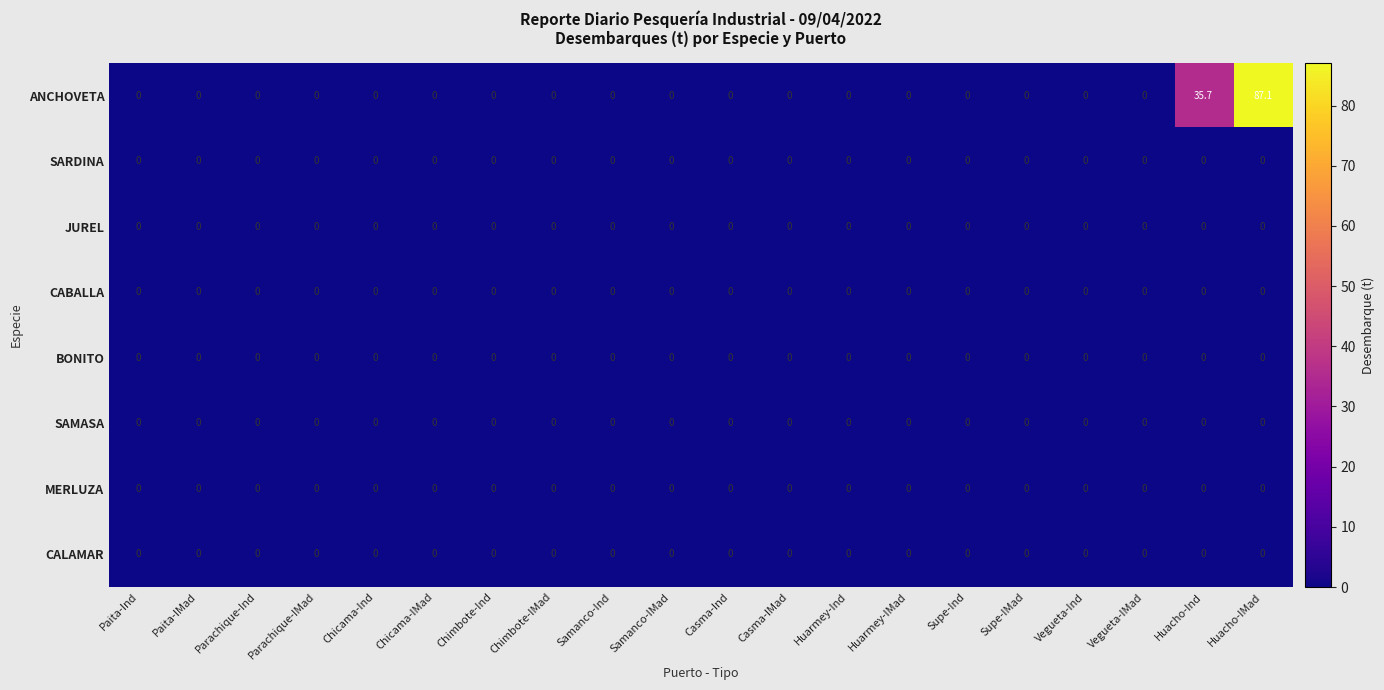

What is the maximum value for ANCHOVETA?

87.1